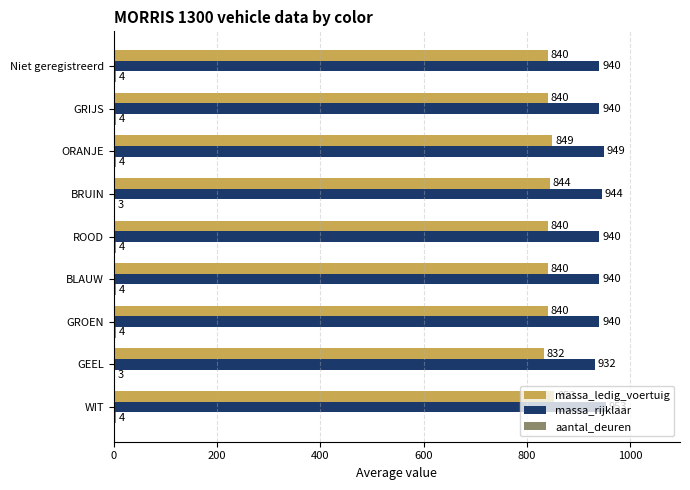

How many massa_rijklaar values are between 940 and 944?

6